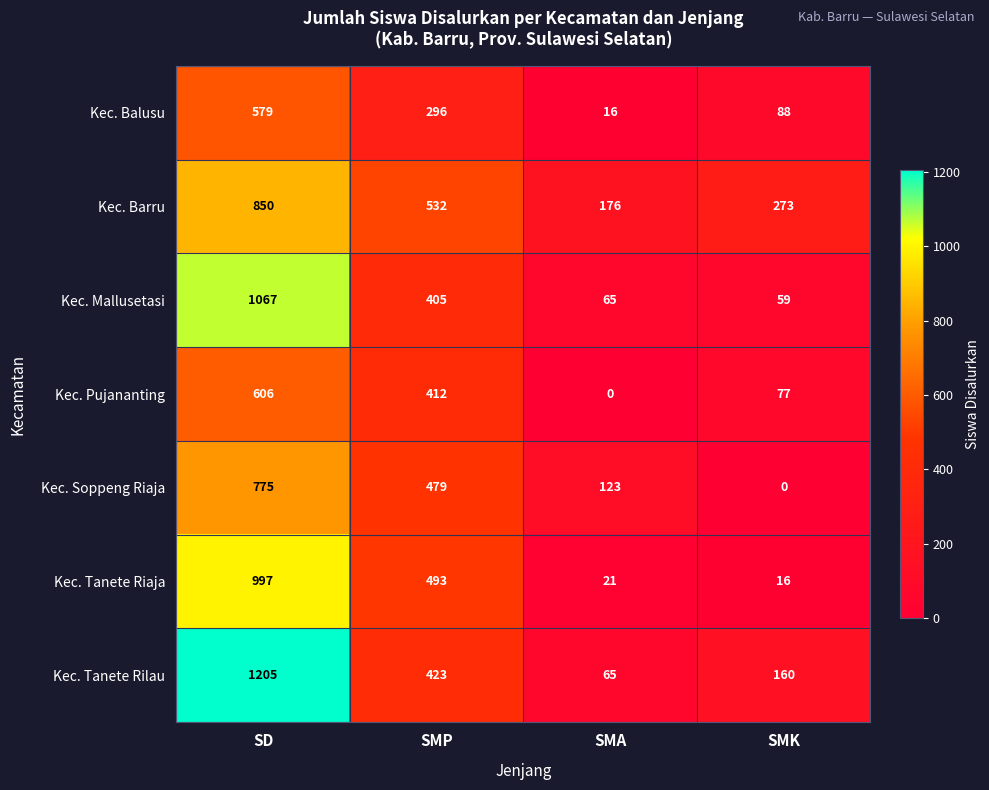

List the series in order of their peak value, lowest first.

Kec. Balusu, Kec. Pujananting, Kec. Soppeng Riaja, Kec. Barru, Kec. Tanete Riaja, Kec. Mallusetasi, Kec. Tanete Rilau